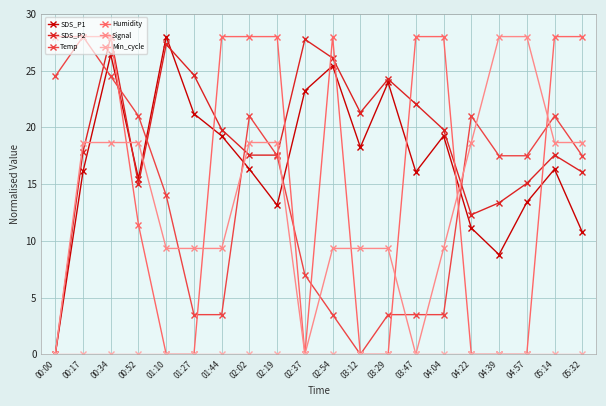

What is the sum of all Humidity values?

319.4